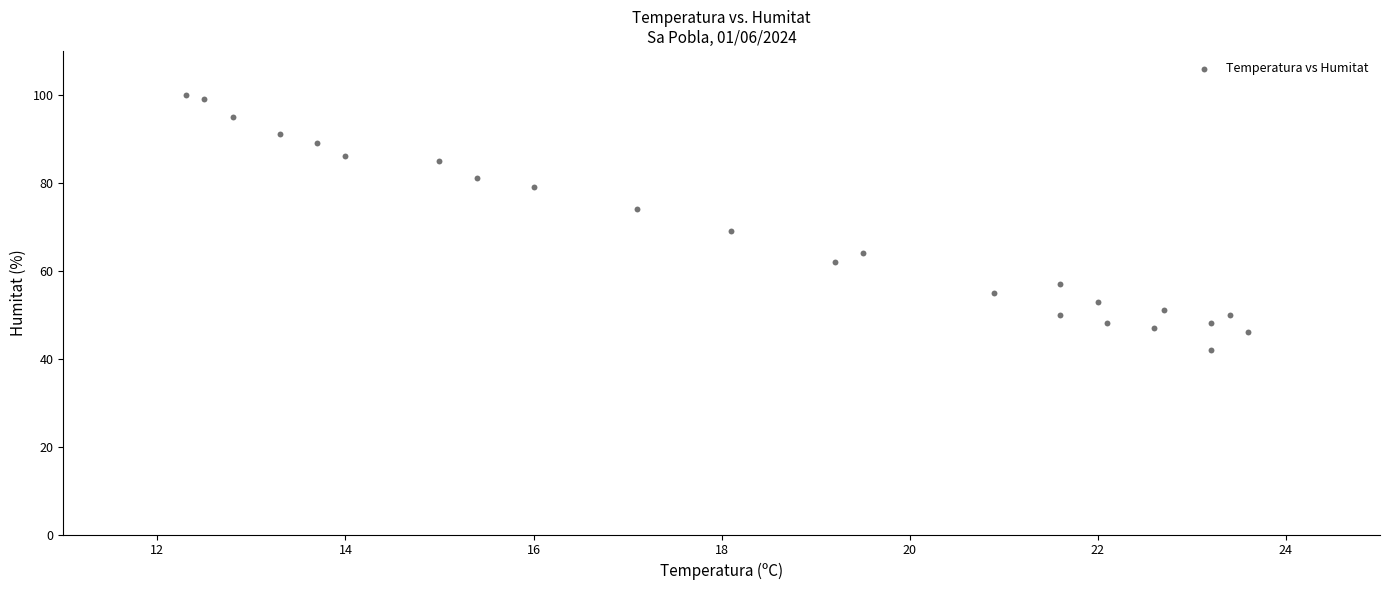

What is the range of Y values (max minus min)?

58